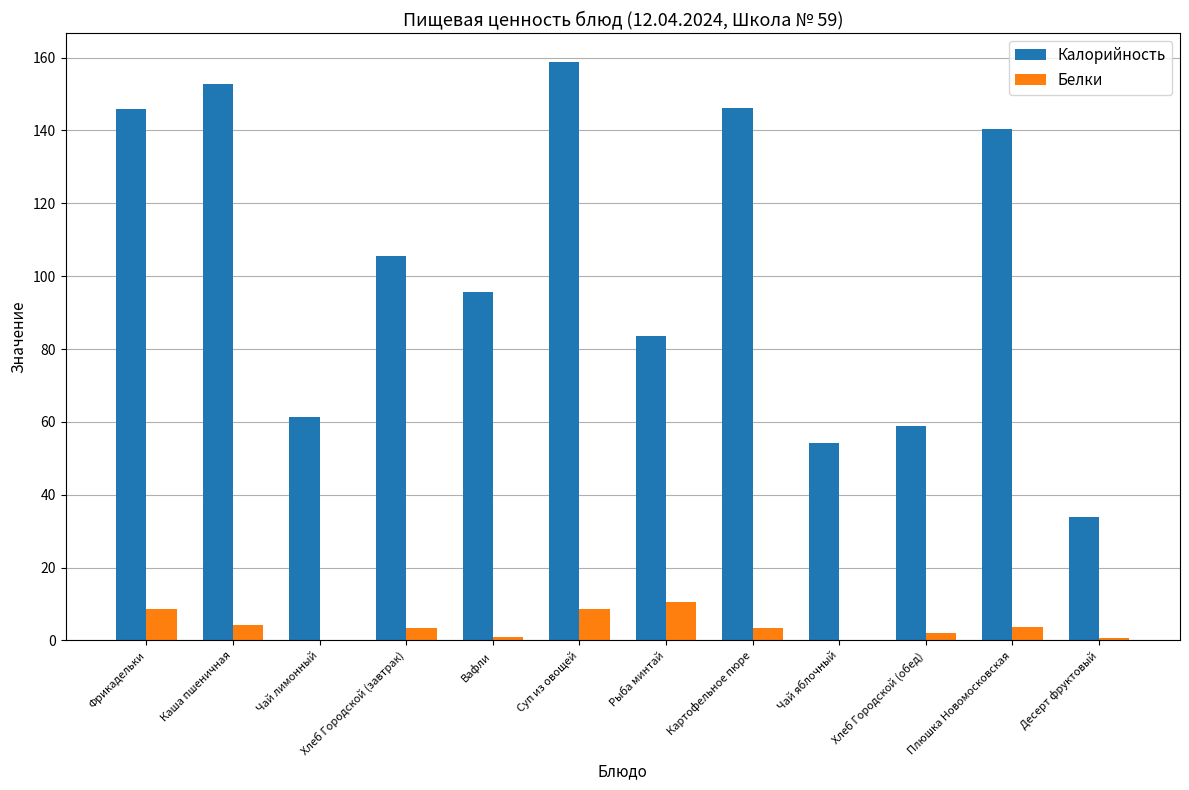

Is it true that Белки equals 3.5 at Хлеб Городской (завтрак)?

True